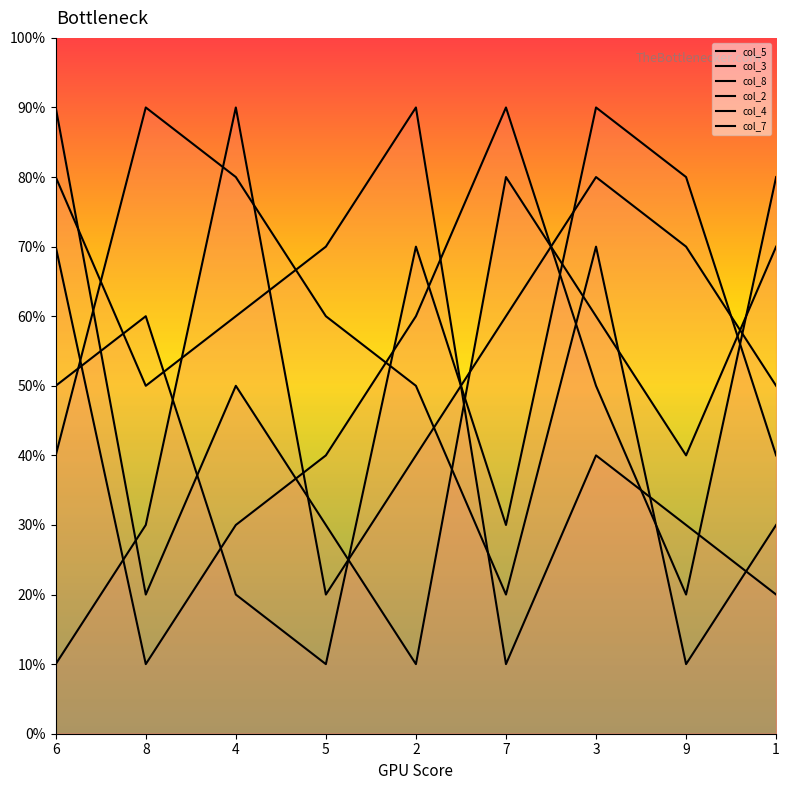

What is the sum of all col_8 values?

45